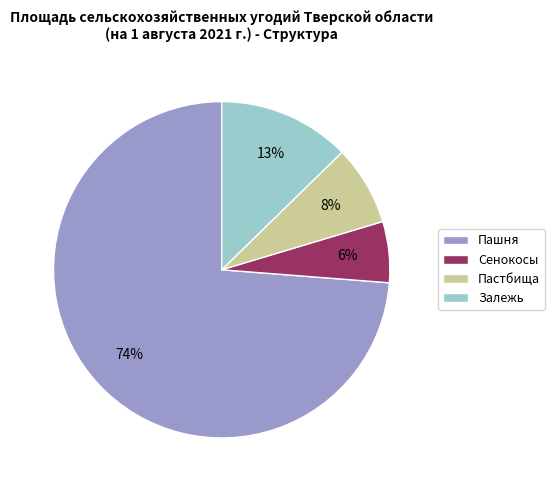

The Сенокосы slice represents 1% of the pie. True or false?

False